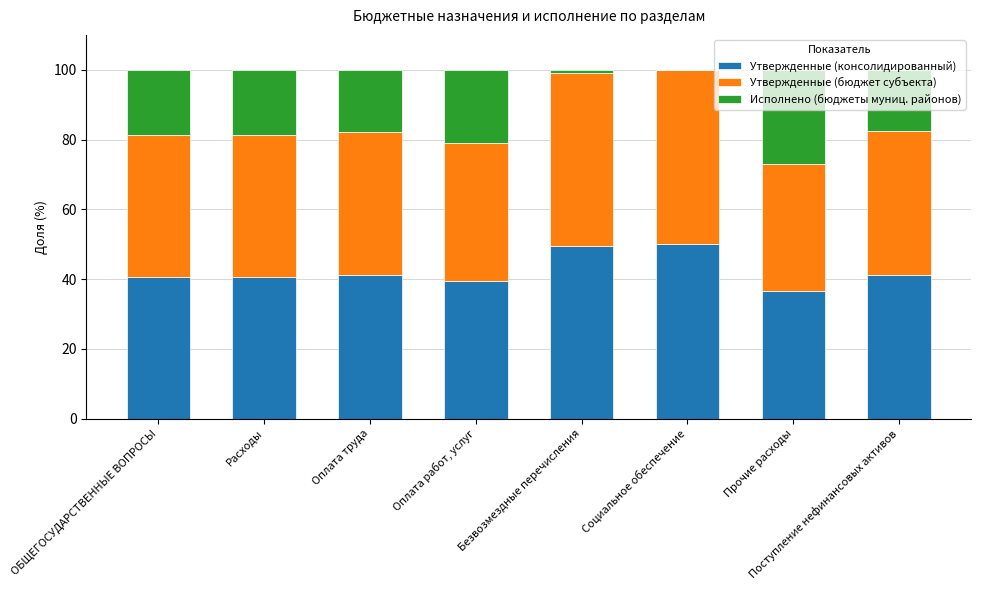

What is the sum of all Утвержденные (консолидированный) values?

339.2